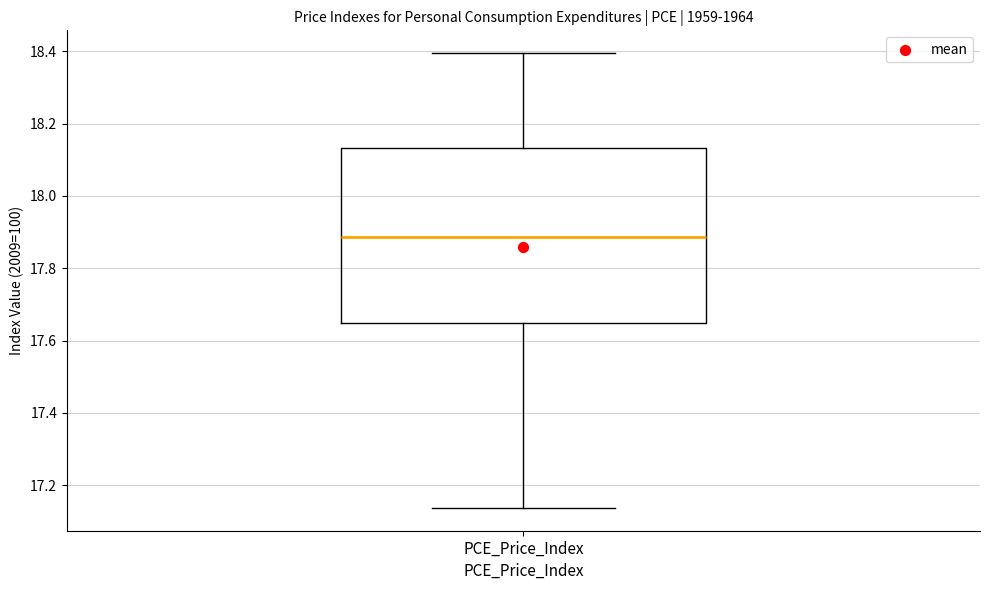

Where is the upper edge of the box for PCE_Price_Index on the y-axis? The values are not printed on the chart, so give them approximately, as read against the axis.

18.14